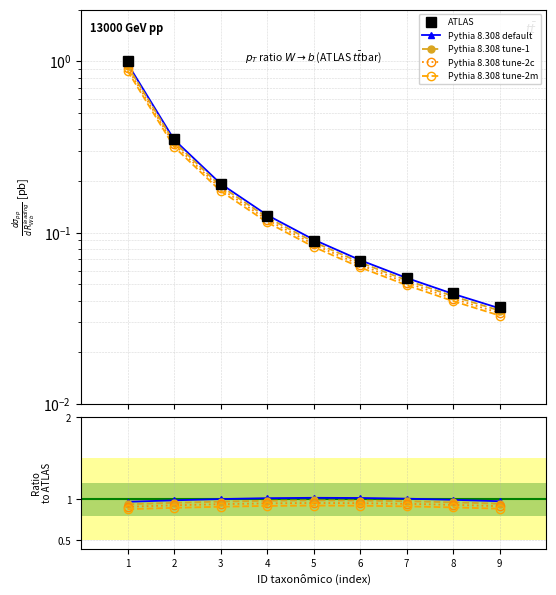

Reading left to right, list all the values displayed in this chart.

ATLAS: 1.0	0.4	0.2	0.1	0.1	0.1	0.1	0.0	0.0
Pythia 8.308 default: 1.0	1.0	1.0	1.0	1.0	1.0	1.0	1.0	1.0
Pythia 8.308 tune-1: 0.9	1.0	1.0	1.0	1.0	1.0	1.0	1.0	0.9
Pythia 8.308 tune-2c: 0.9	0.9	0.9	1.0	1.0	1.0	0.9	0.9	0.9
Pythia 8.308 tune-2m: 0.9	0.9	0.9	0.9	0.9	0.9	0.9	0.9	0.9